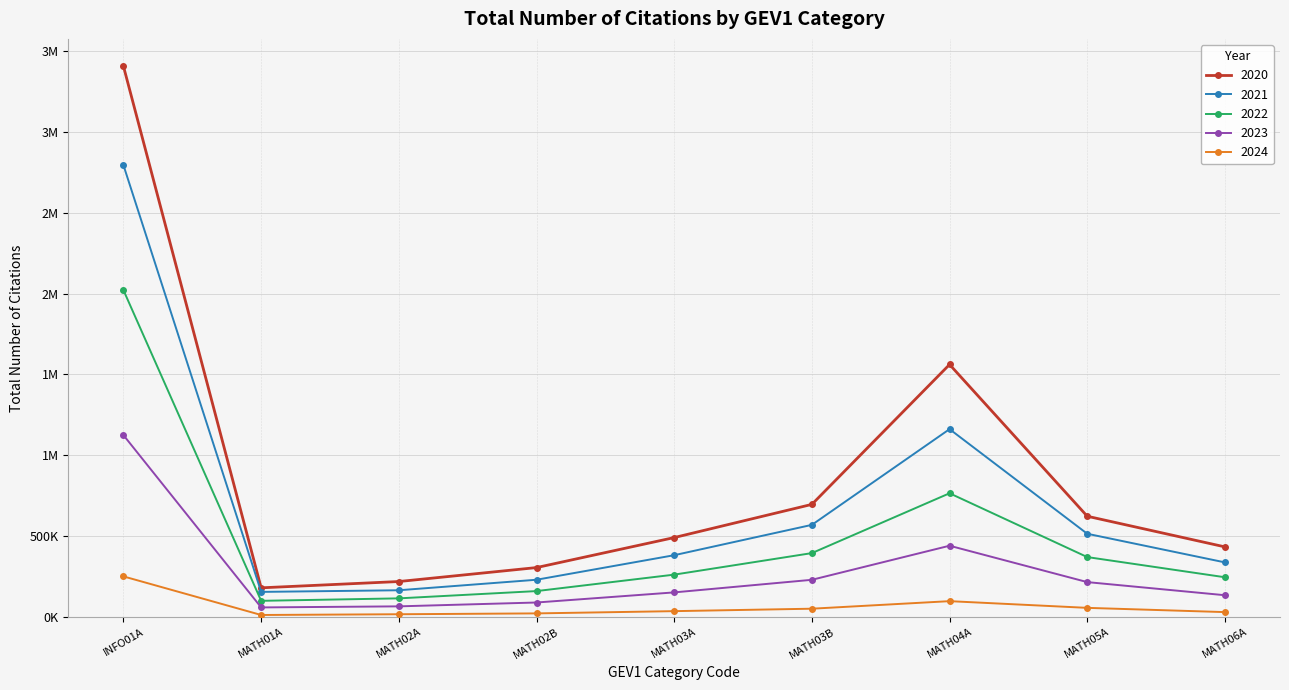

What is the label of the 2nd point from the left?

MATH01A